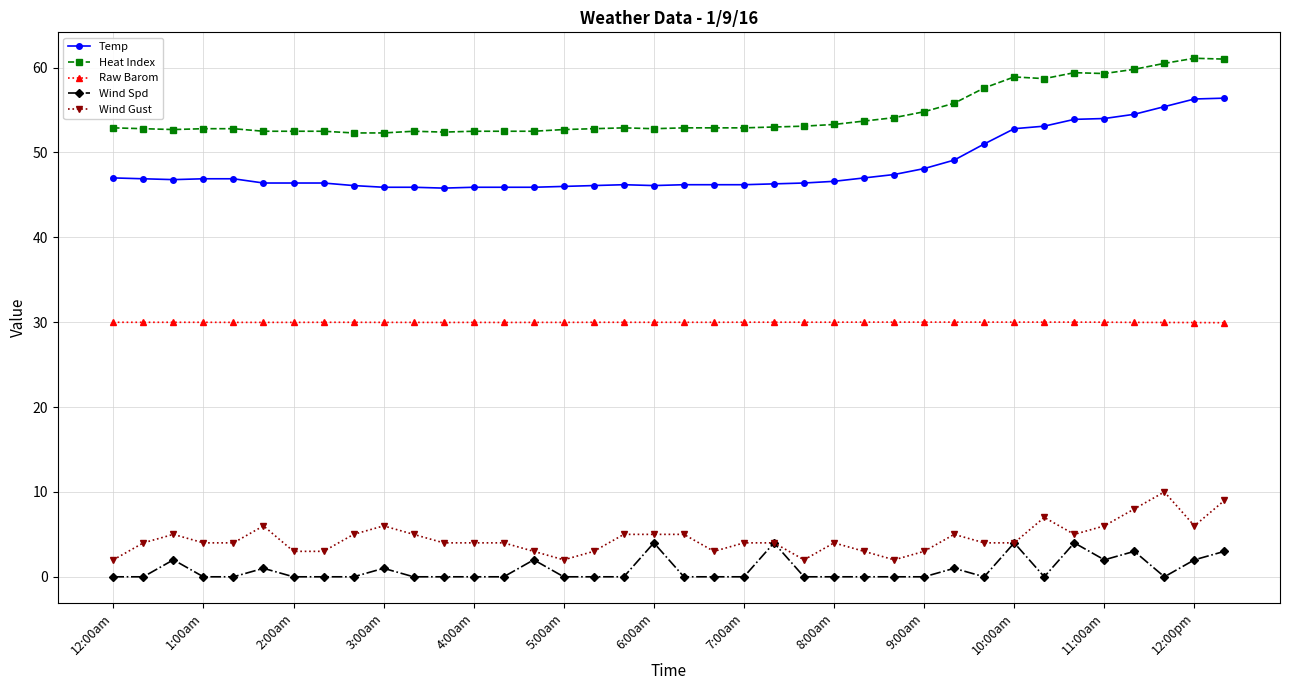

Rank the series by their maximum value, from lowest to highest.

Wind Spd, Wind Gust, Raw Barom, Temp, Heat Index